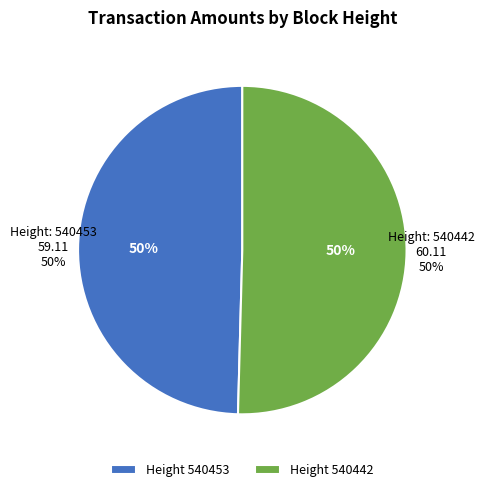

Does any single category account for the majority?

Yes